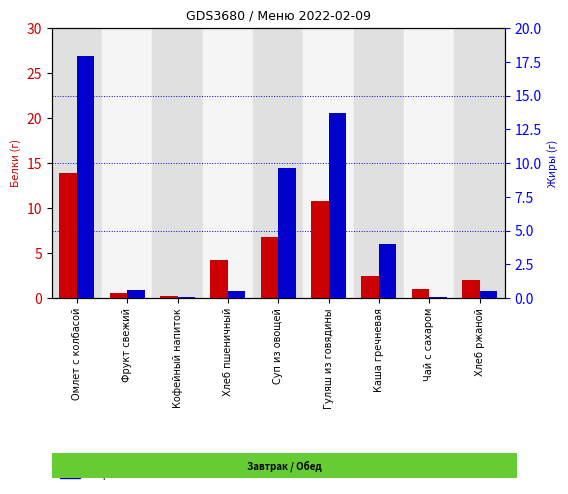

Rank the series by their maximum value, from highest to lowest.

Жиры, Белки